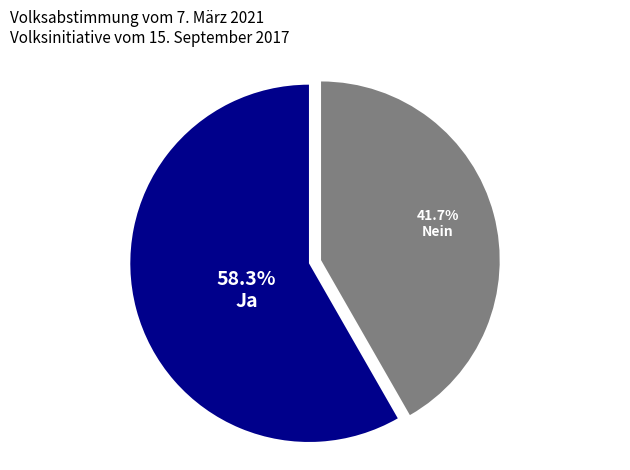

Does any single category account for the majority?

Yes